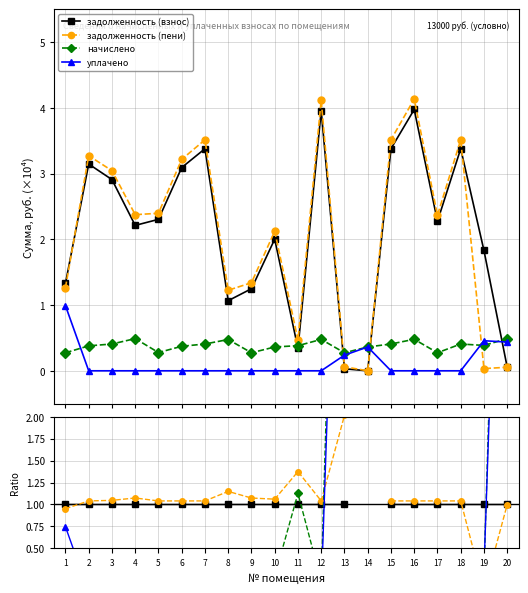

At which category does the chart reach its minimum across all series?

2